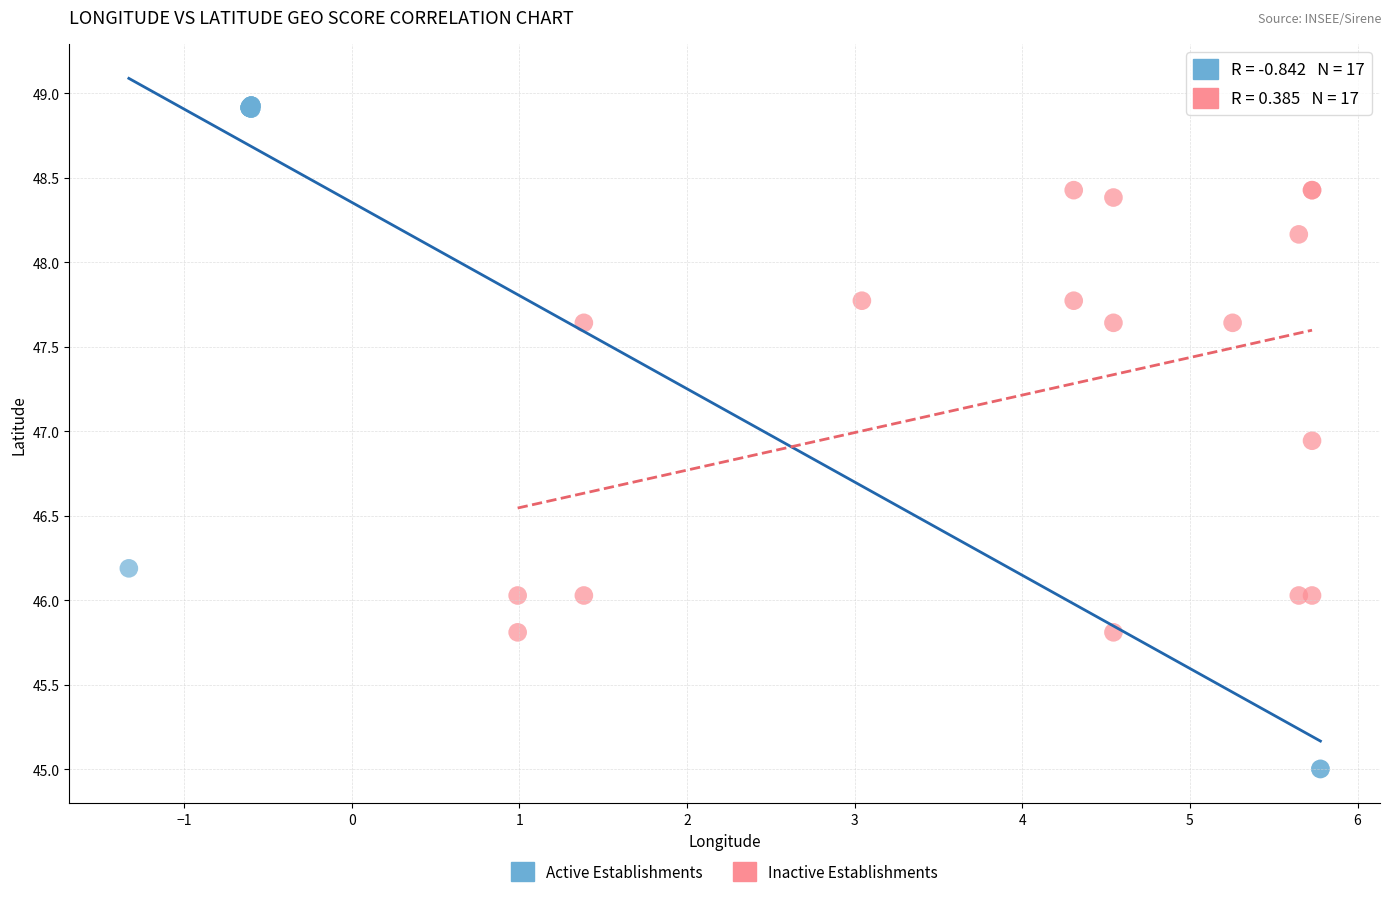

Which series contains the lowest Y value?

Active Establishments